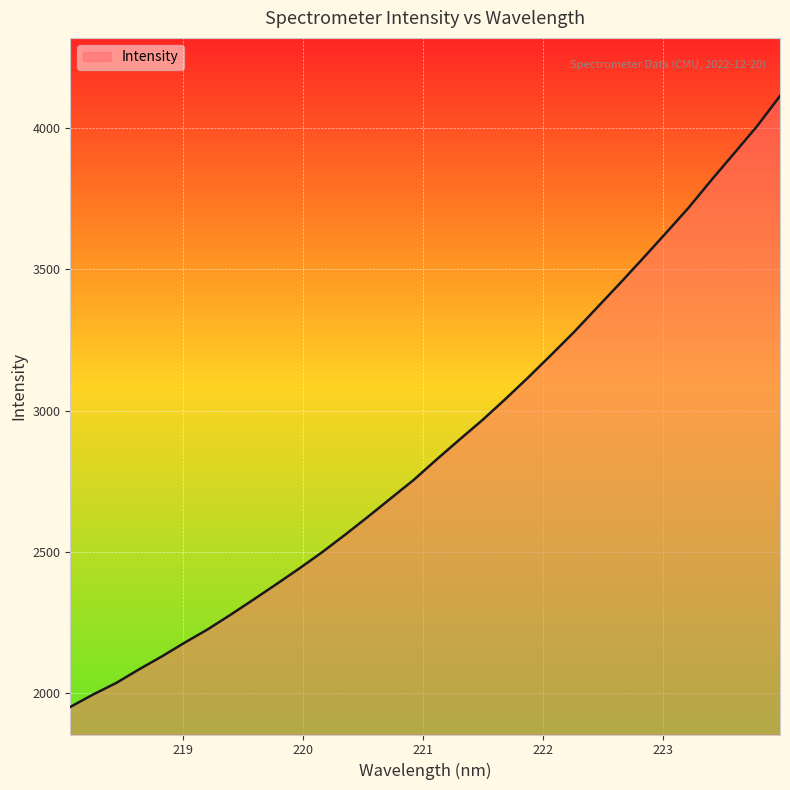

True or false: the data has more than 1 interior local peaks.

False